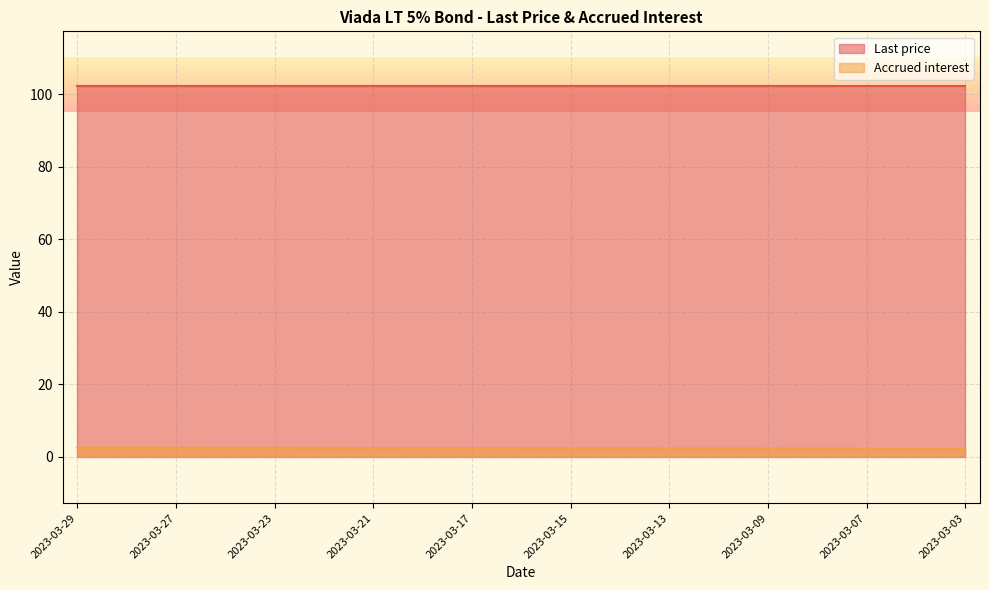

Which label corresponds to the smallest value in the chart?

2023-03-03